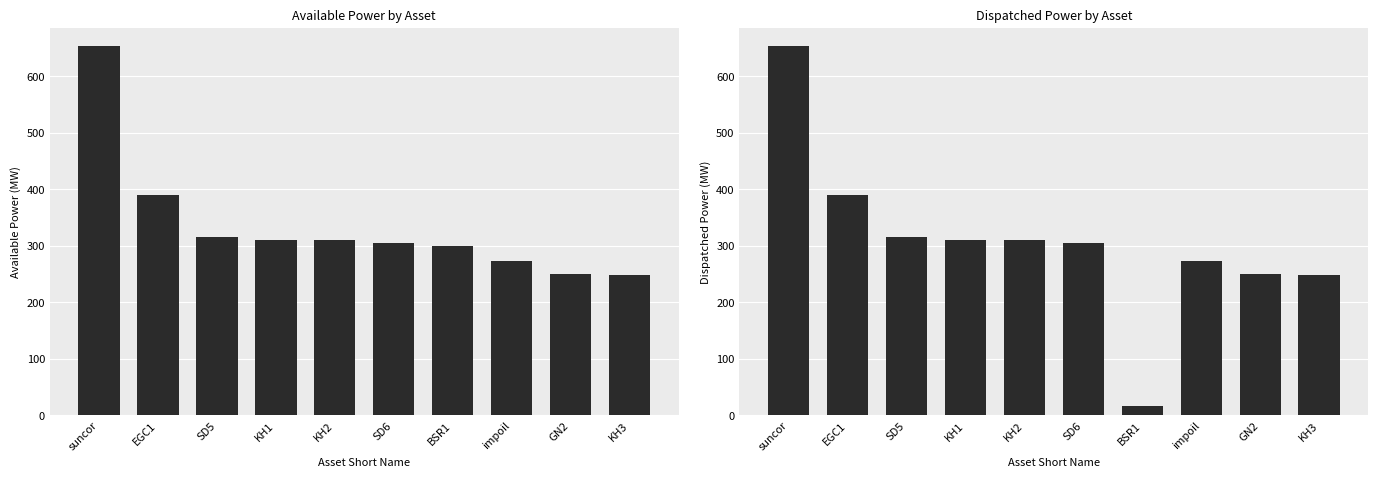

Rank the categories by Available Power (MW) value from highest to lowest.

suncor, EGC1, SD5, KH1, KH2, SD6, BSR1, impoil, GN2, KH3